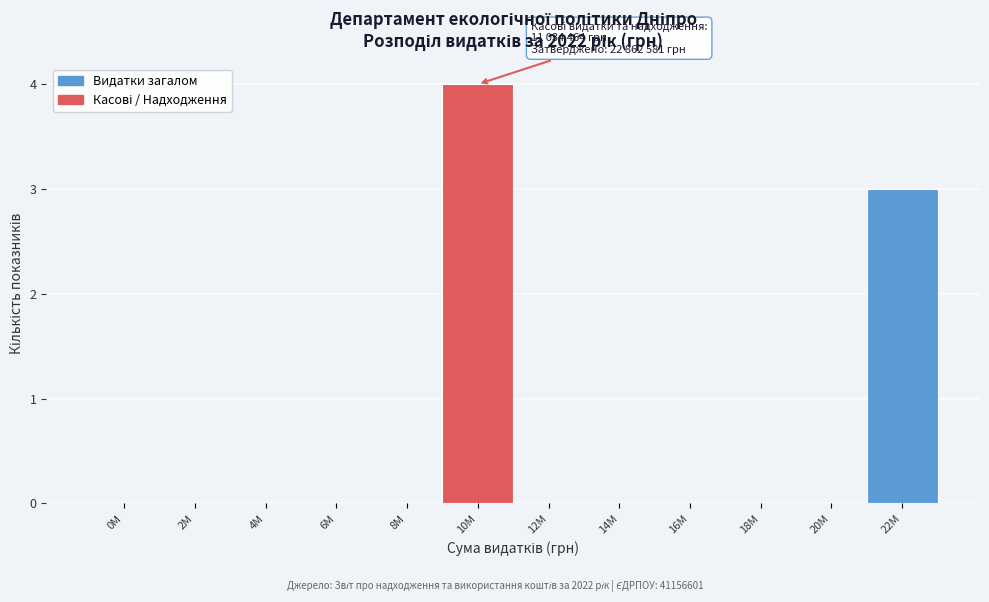

Reading left to right, transcribe all the data shown in this chart.

0M=0	2M=0	4M=0	6M=0	8M=0	10M=4	12M=0	14M=0	16M=0	18M=0	20M=0	22M=3